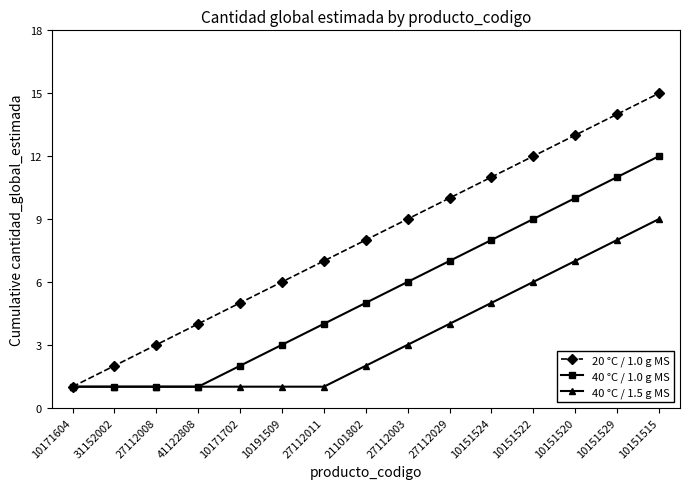

Reading left to right, list all the values displayed in this chart.

20 °C / 1.0 g MS: 1	2	3	4	5	6	7	8	9	10	11	12	13	14	15
40 °C / 1.0 g MS: 1	1	1	1	2	3	4	5	6	7	8	9	10	11	12
40 °C / 1.5 g MS: 1	1	1	1	1	1	1	2	3	4	5	6	7	8	9